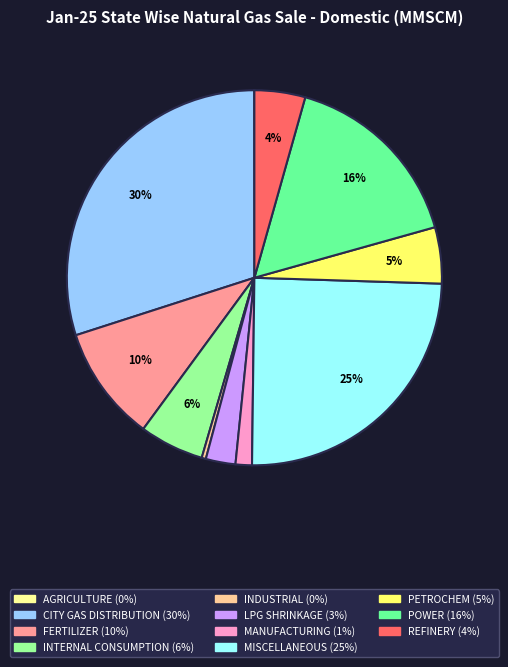

To the nearest percent, what is the average slice percentage?

9%